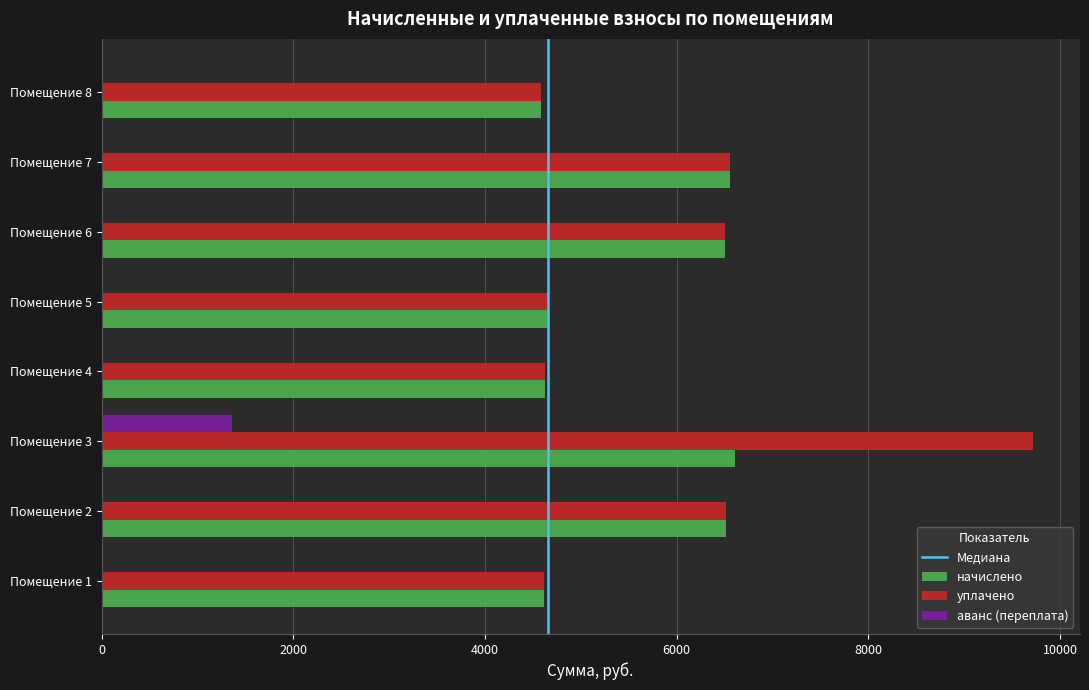

Which label corresponds to the largest value in the chart?

Помещение 3